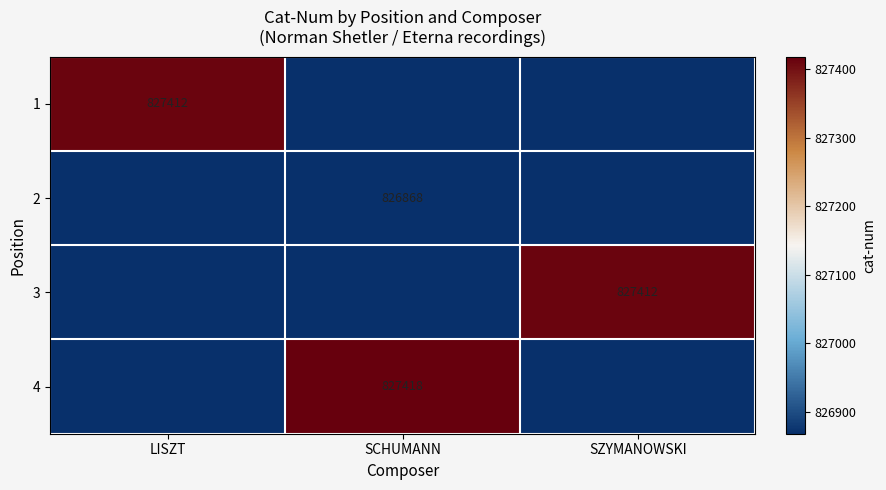

At which category does the chart reach its peak across all series?

SCHUMANN